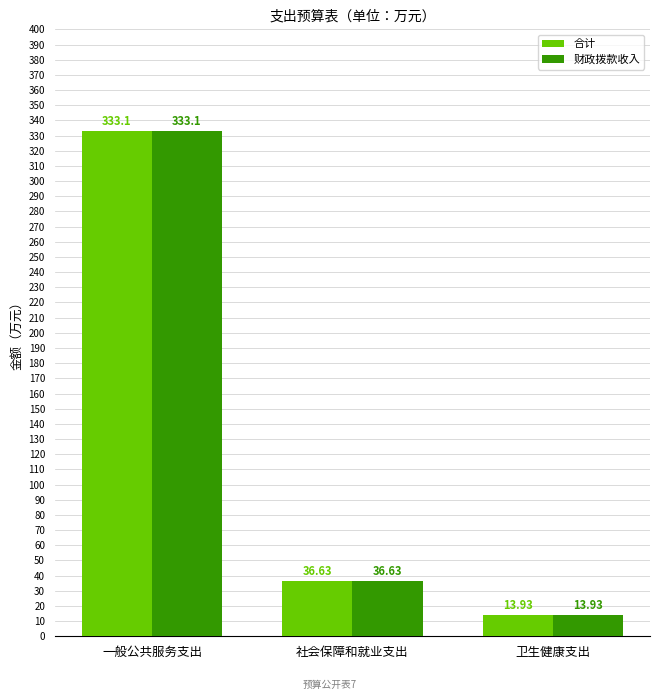

Reading left to right, extract all data points from this chart.

合计: 一般公共服务支出=333.1	社会保障和就业支出=36.6	卫生健康支出=13.9
财政拨款收入: 一般公共服务支出=333.1	社会保障和就业支出=36.6	卫生健康支出=13.9